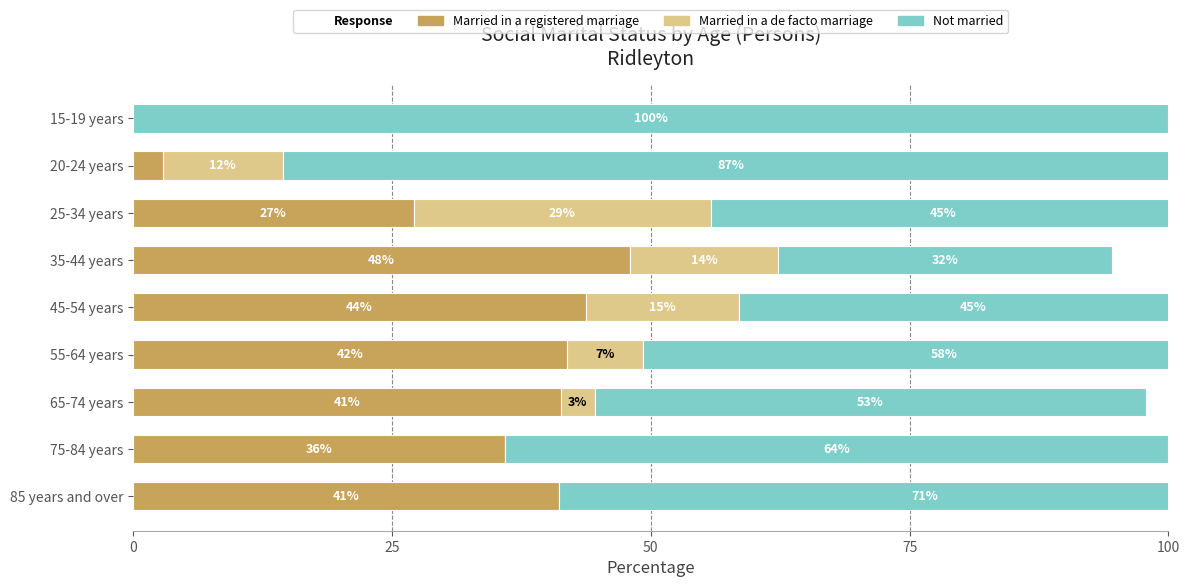

What is the maximum value shown in the chart?

100.0